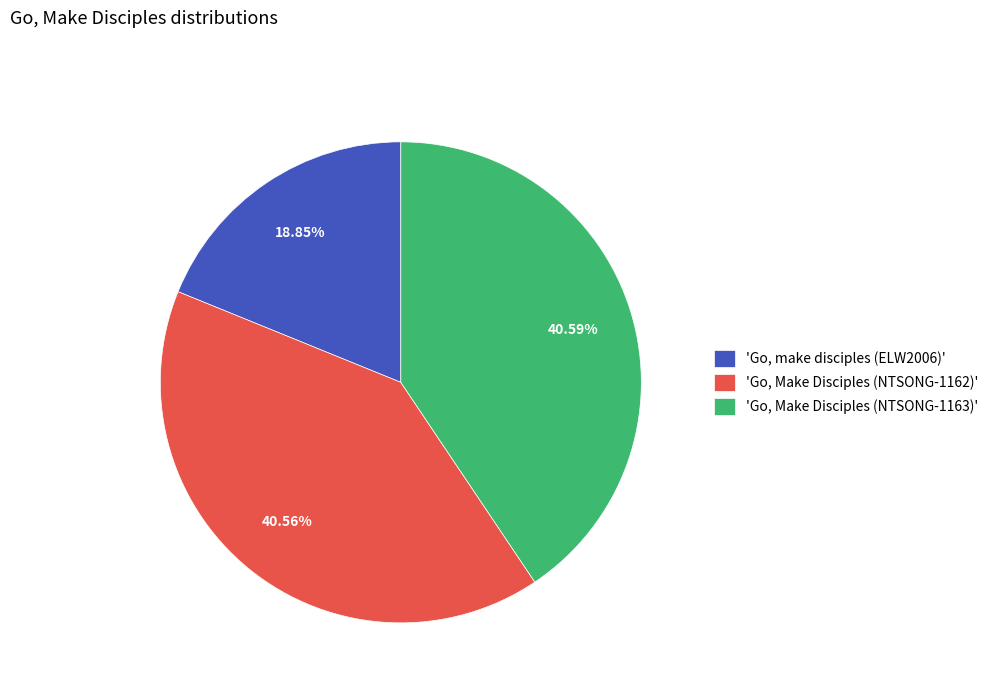

To the nearest percent, what is the difference between the largest and smallest slice percentages?

22%